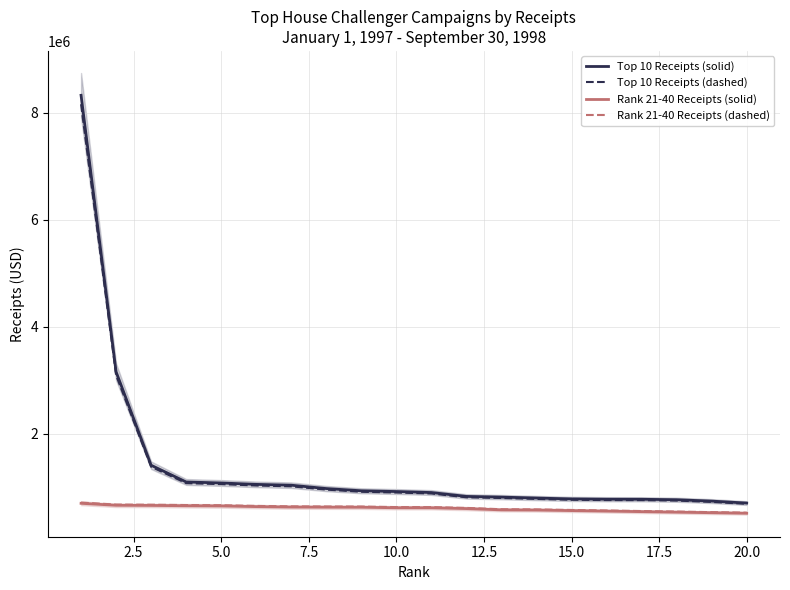

True or false: Rank 21-40 Receipts (solid) and Rank 21-40 Receipts (dashed) cross at least once.

False